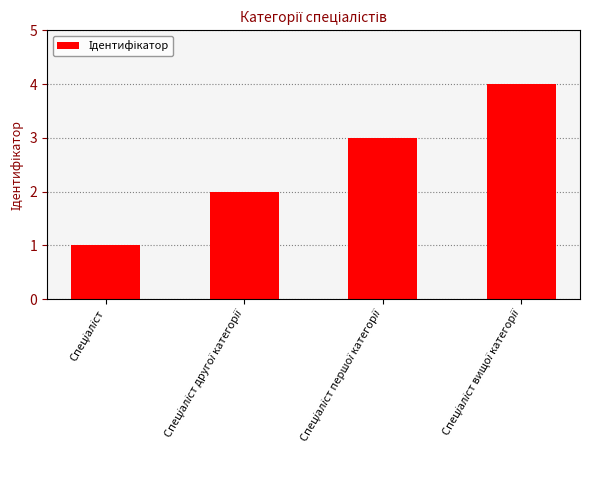

What is the difference between the maximum and minimum values?

3